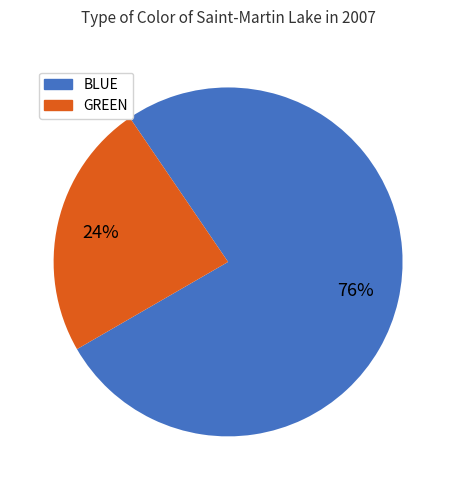

Do BLUE and GREEN together represent more than half of the pie?

Yes